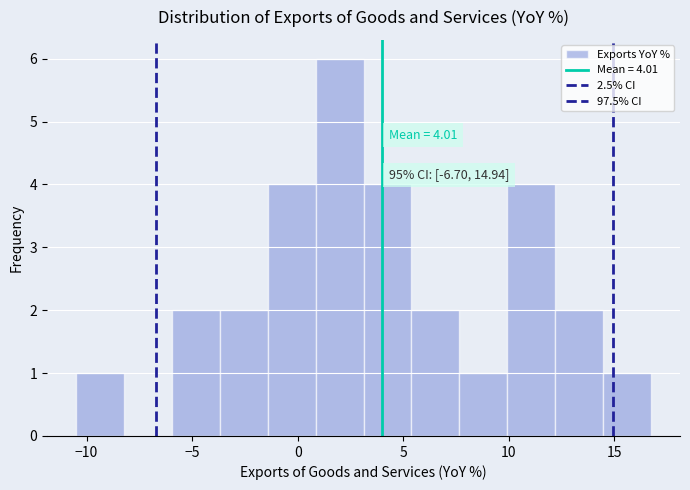

Which range on the x-axis has the tallest bar?

1.0 to 3.0